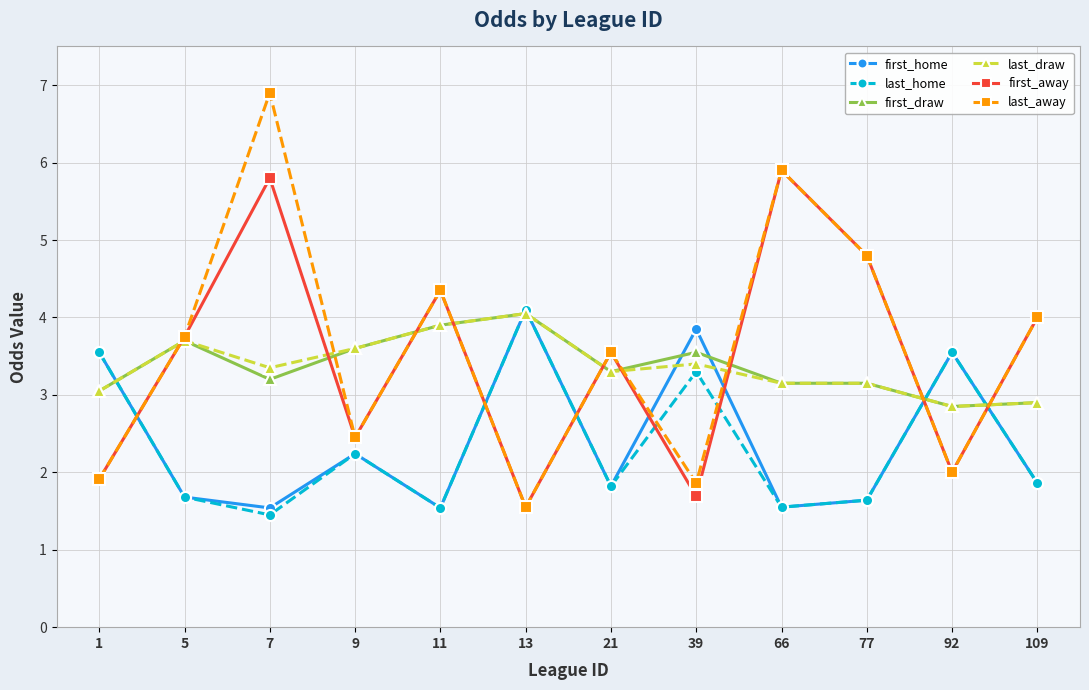

Between 39 and 66, which series saw the biggest shift?

first_away